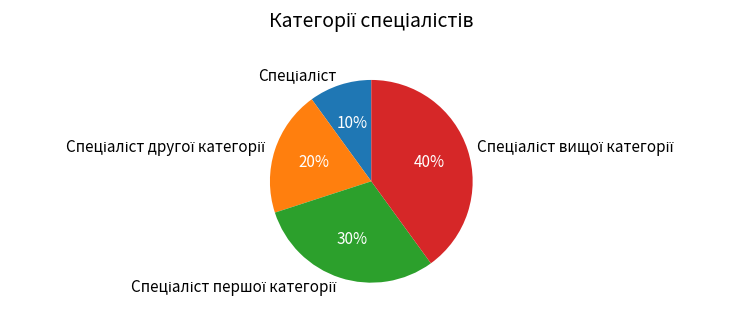

Is there any slice that represents more than half of the pie?

No